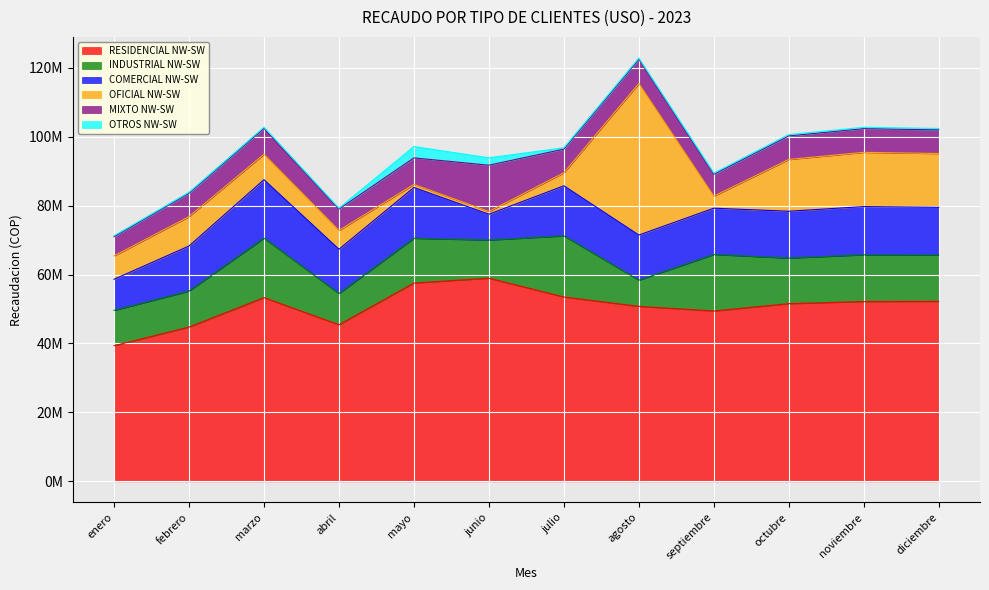

Read the COMERCIAL NW-SW value at septiembre.

13435649.1